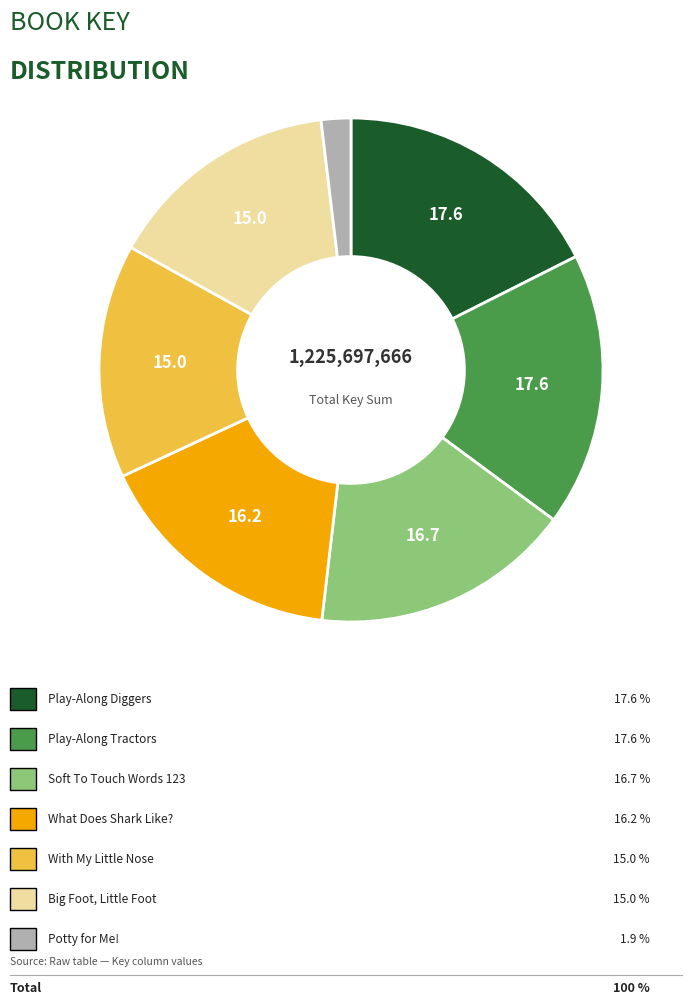

Count the number of slices in the pie.

7